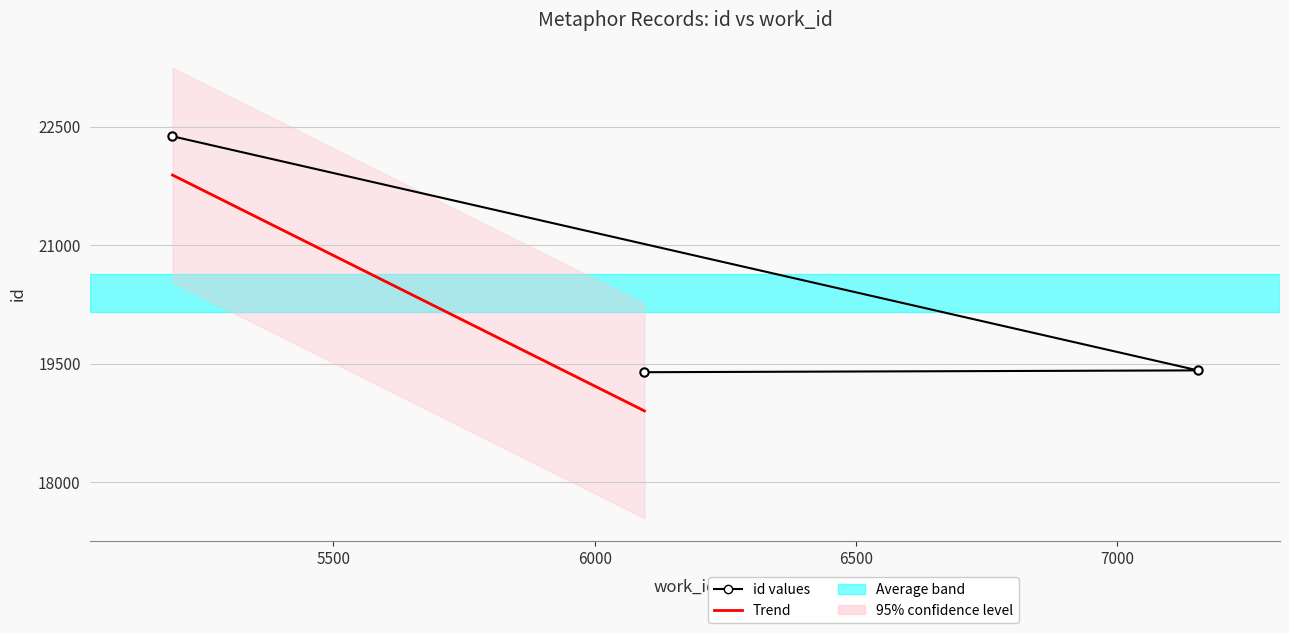

How many values are below 19414?

1